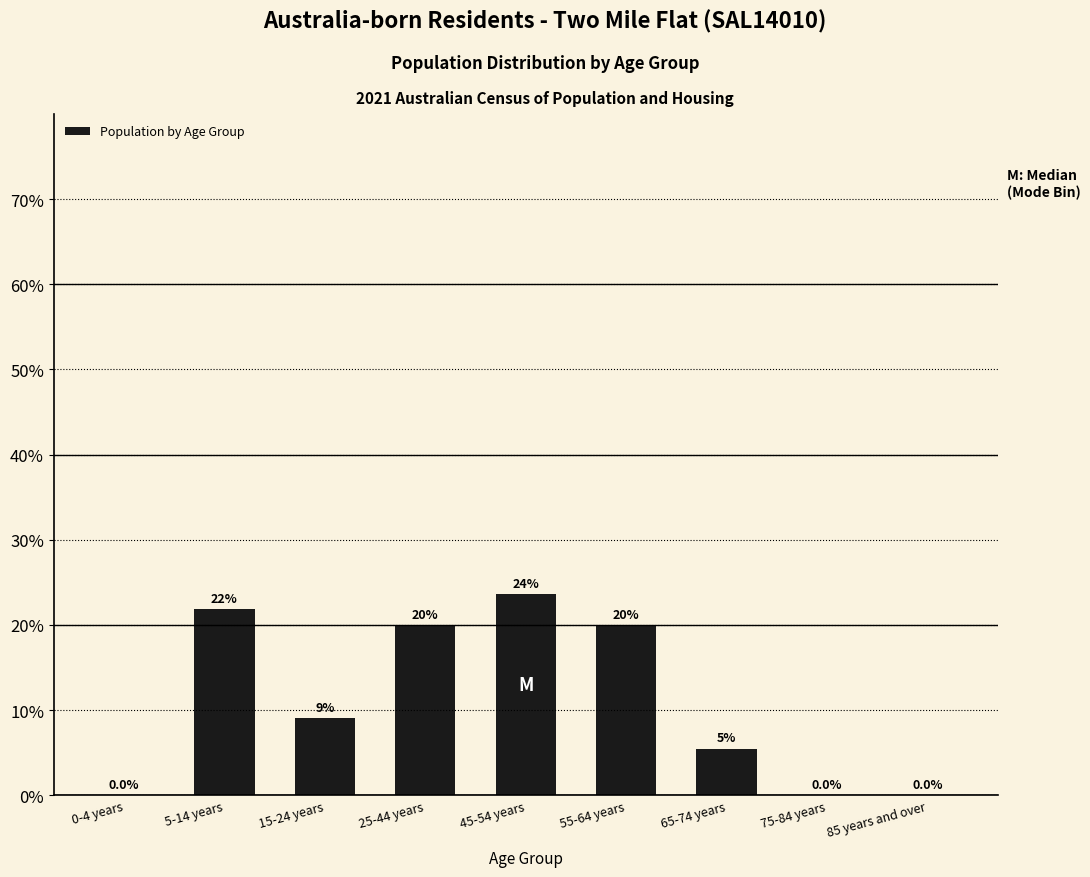

What is the sum of all values?

100.0